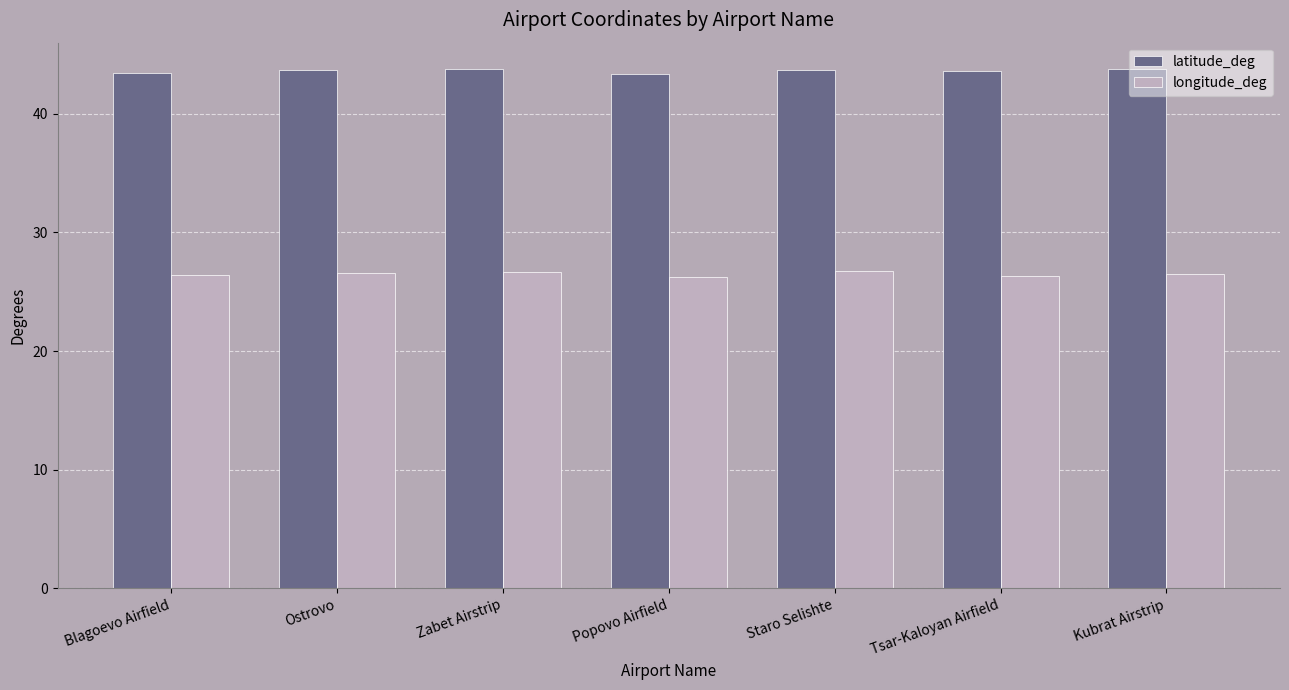

Rank the series at Staro Selishte from highest to lowest value.

latitude_deg, longitude_deg